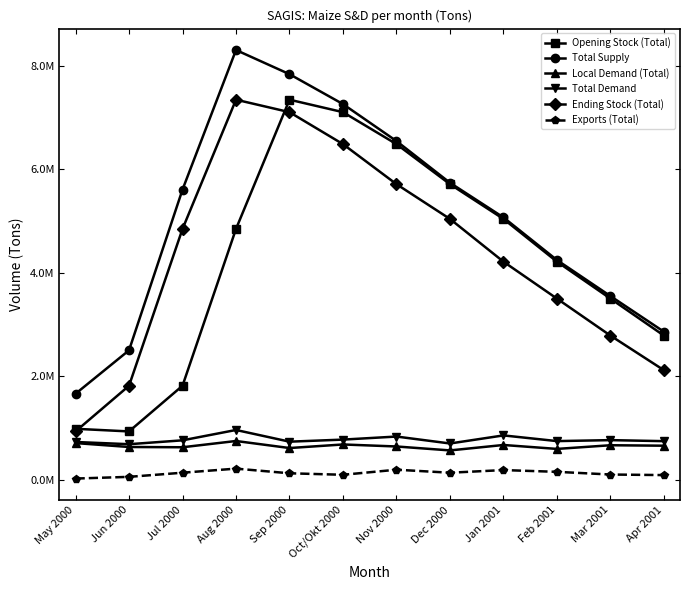

Does the chart have visible grid lines?

No